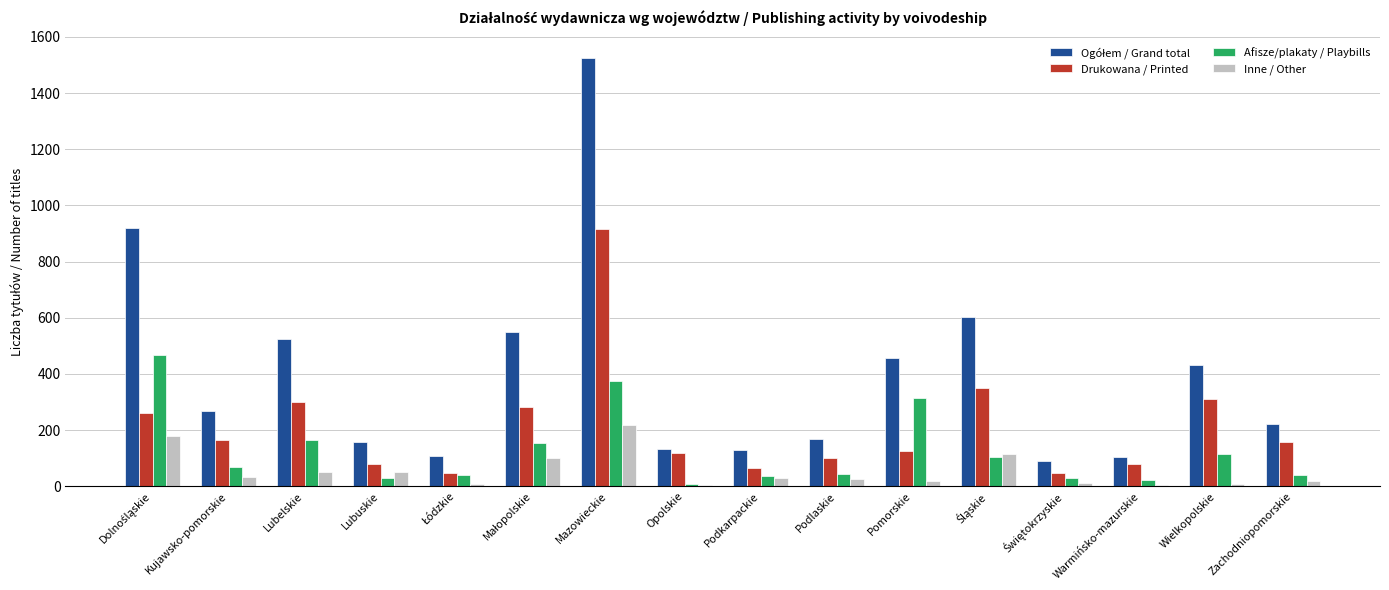

Which category has the highest value in the Inne / Other series?

Mazowieckie